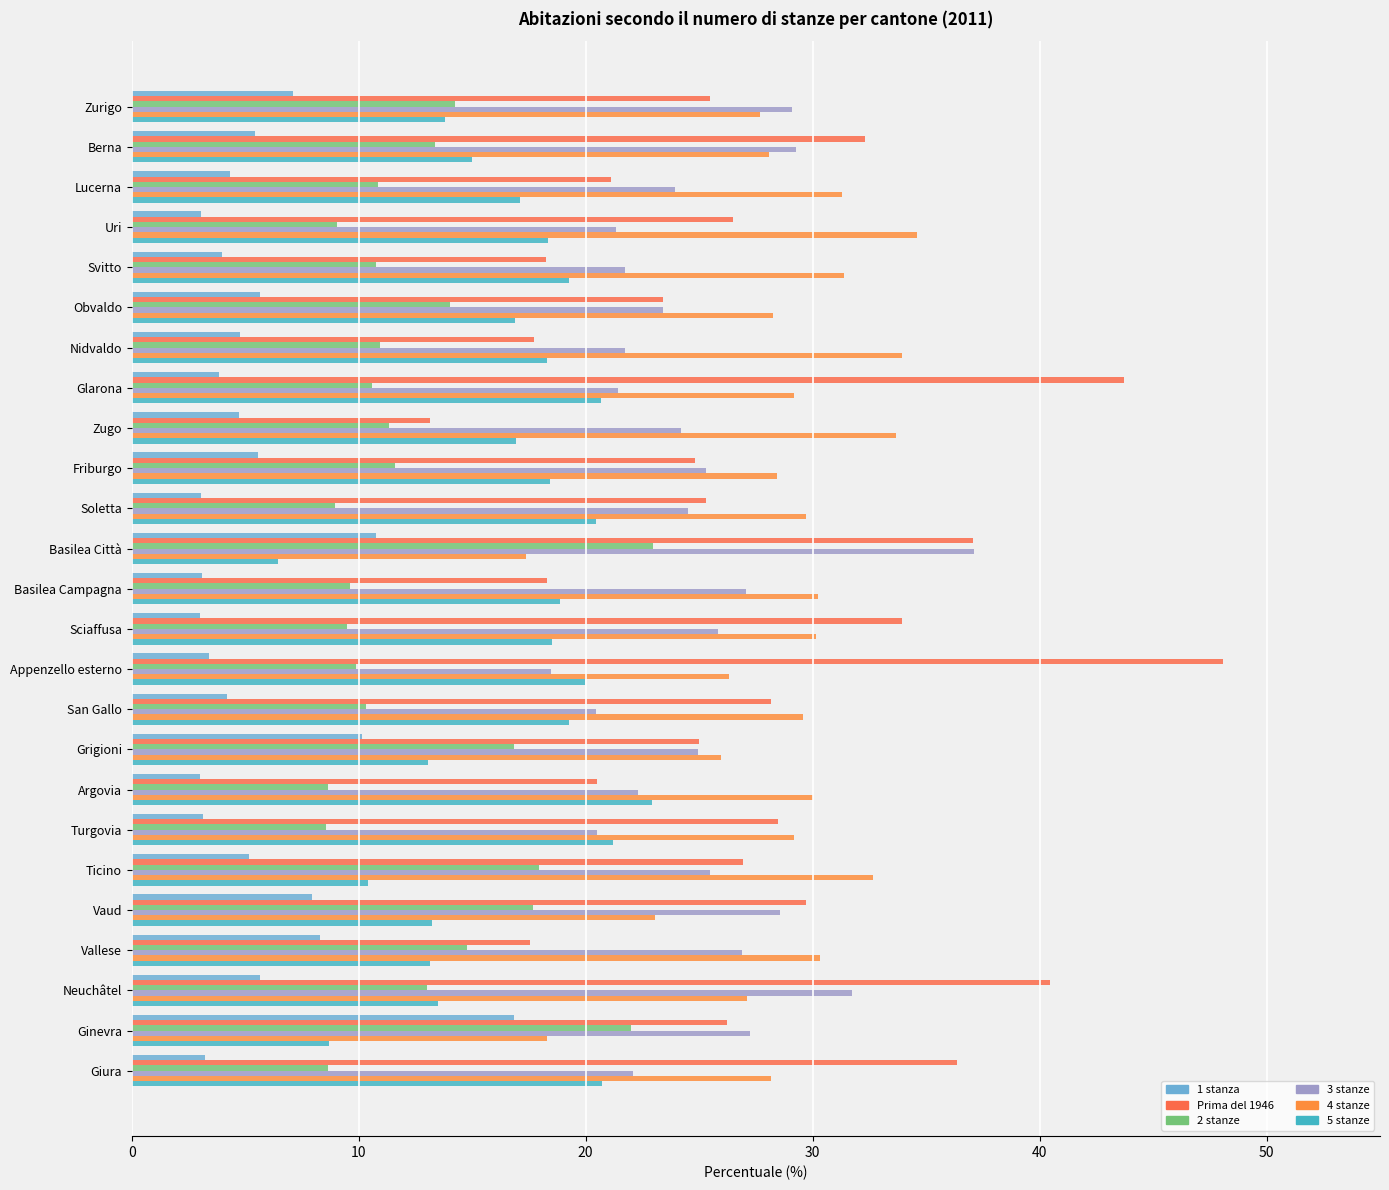

What is the difference between the maximum and minimum values in the 3 stanze series?

18.7